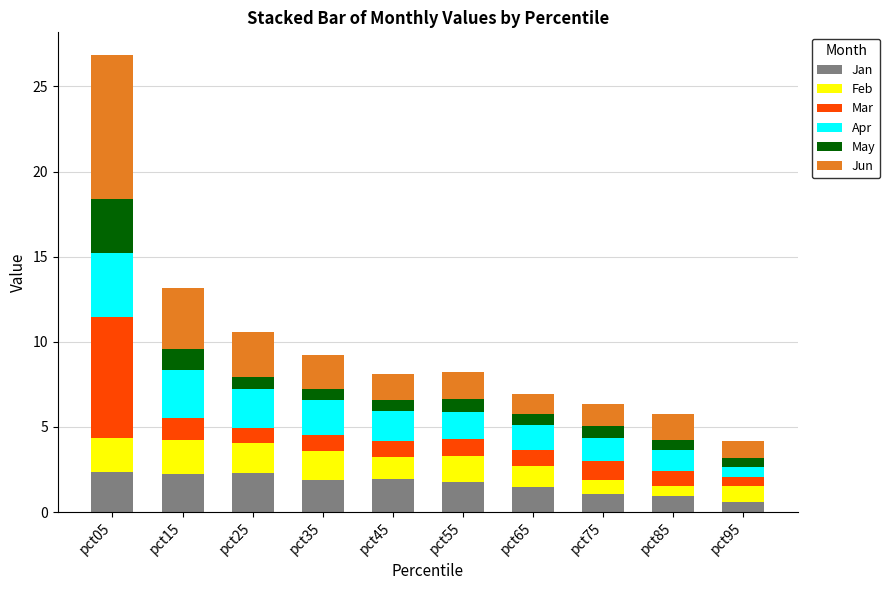

Does the chart contain any negative values?

No